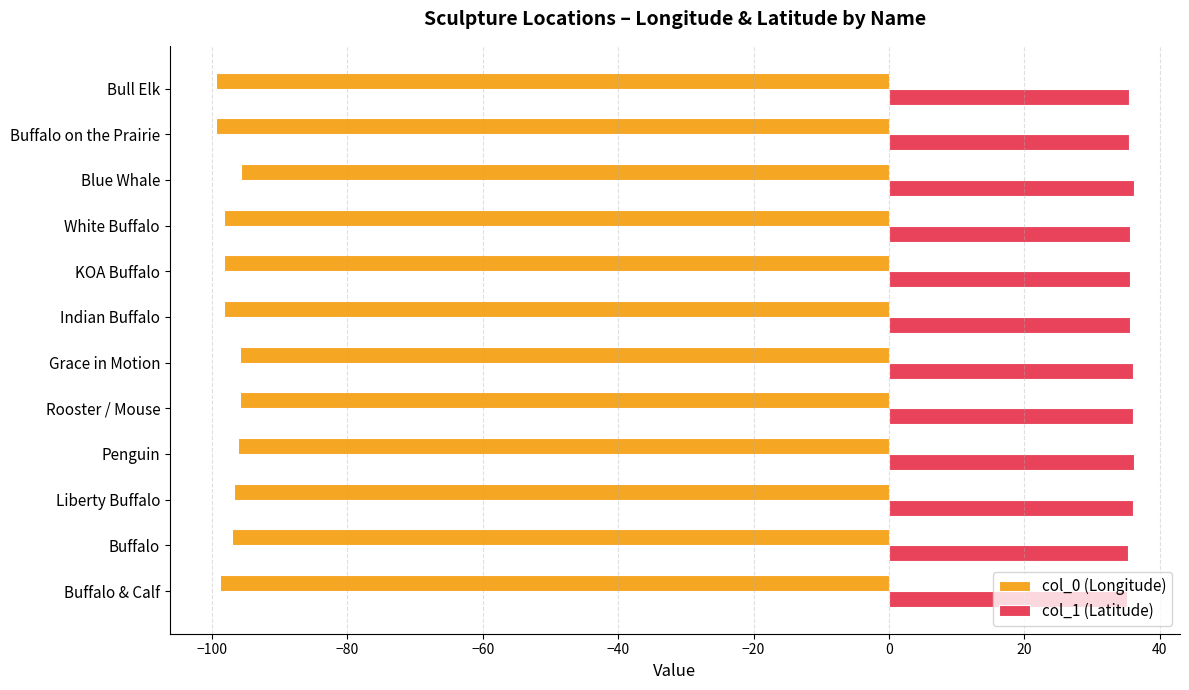

Rank the series by their maximum value, from lowest to highest.

col_0 (Longitude), col_1 (Latitude)